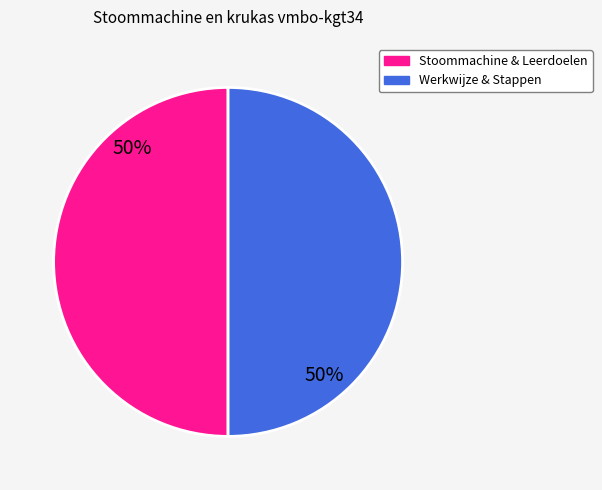

To the nearest percent, what is the average slice percentage?

50%